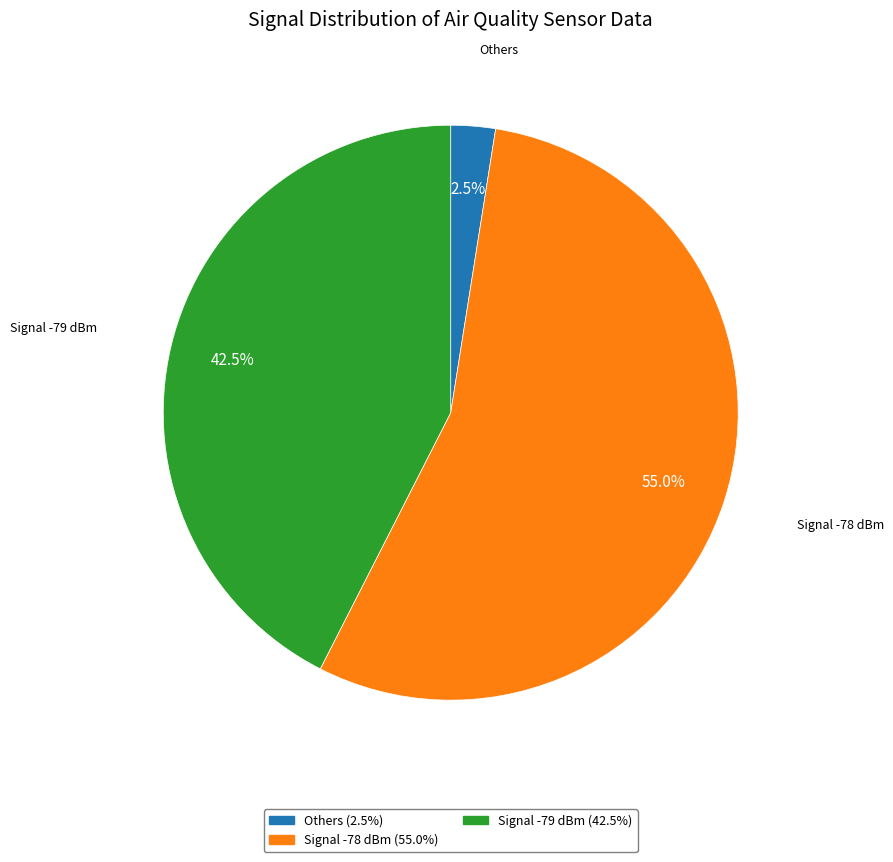

Does any single category account for the majority?

Yes